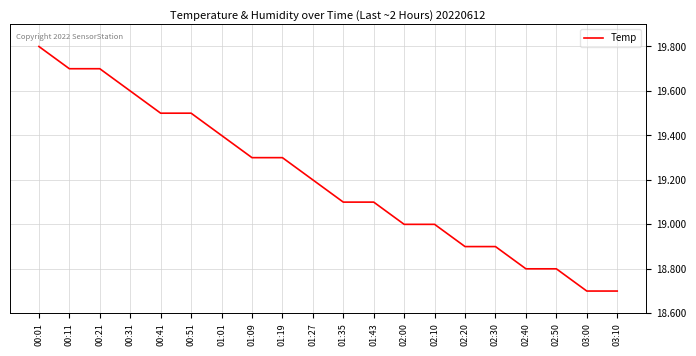

Where does the data first go above 19?

00:01